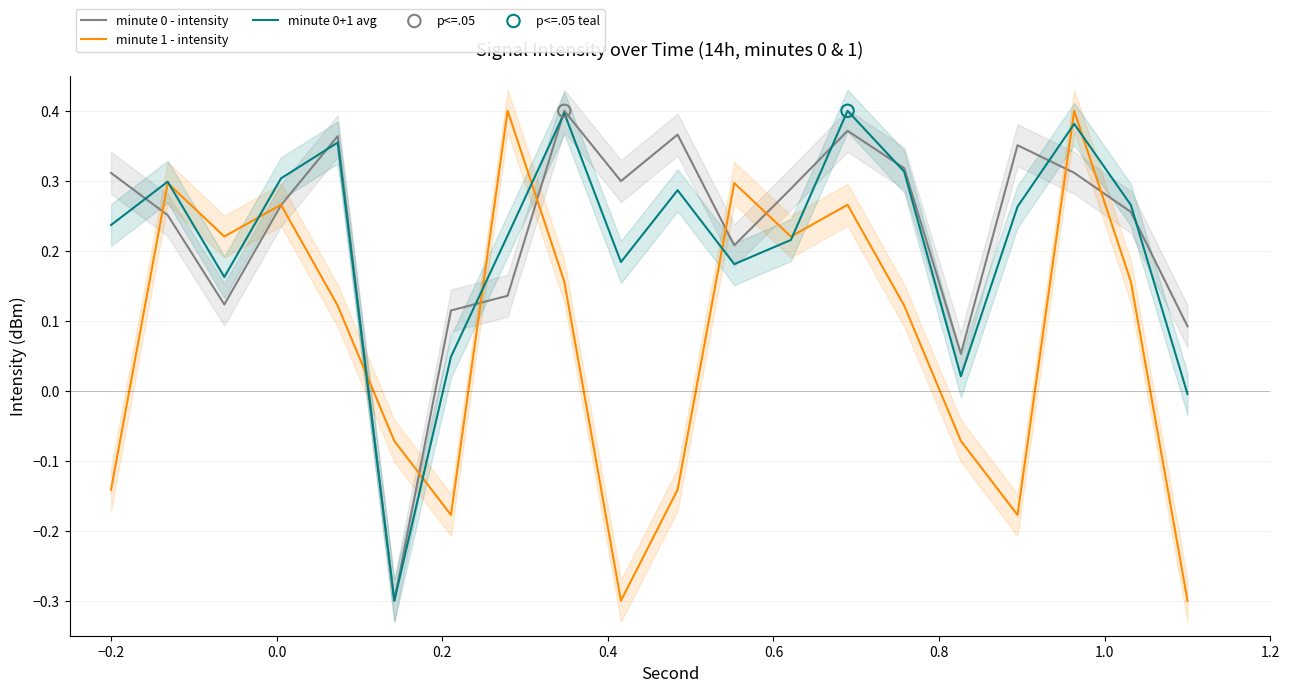

At how many categories does at least one series exceed 0?

19